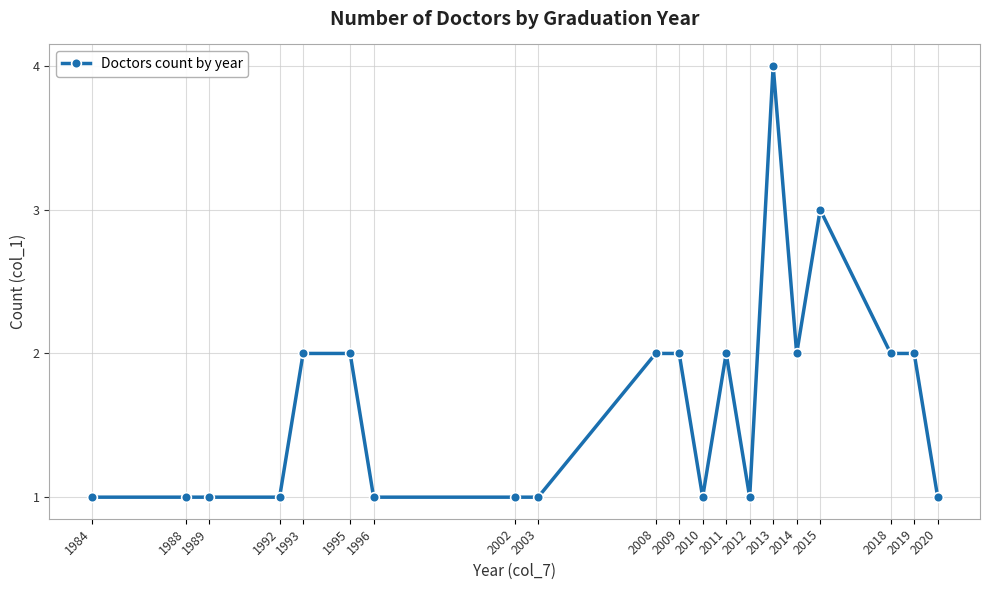

What is the smallest value displayed?

1